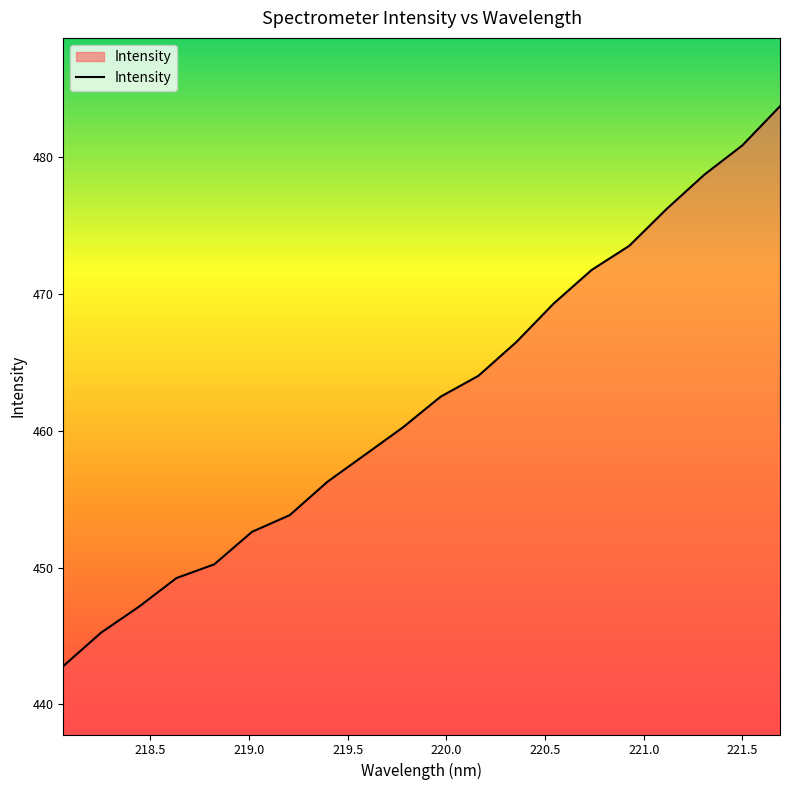

What is the greatest value displayed?

483.7